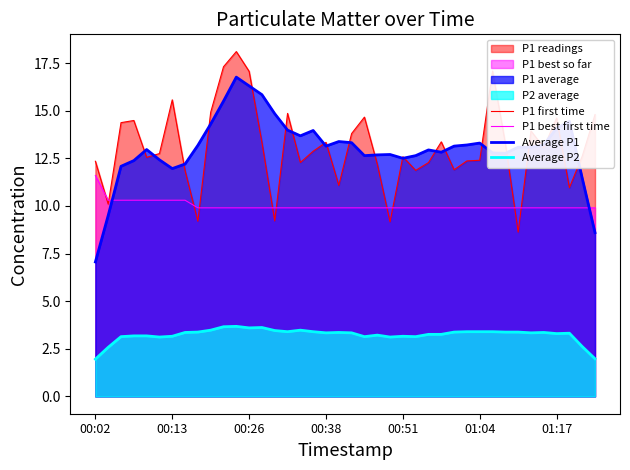

Reading left to right, list all the values displayed in this chart.

P1 first time: 12.3	10.1	14.4	14.5	12.5	12.7	15.6	11.9	9.2	14.9	17.3	18.1	17.1	13.3	9.2	14.9	12.3	12.9	13.3	11.1	13.8	14.7	12.2	9.2	12.6	11.9	12.3	13.4	11.9	12.4	12.4	17.1	13.3	8.6	13.9	13.1	14.6	11.0	12.6	14.8
P1 best first time: 11.6	10.3	10.3	10.3	10.3	10.3	10.3	10.3	9.9	9.9	9.9	9.9	9.9	9.9	9.9	9.9	9.9	9.9	9.9	9.9	9.9	9.9	9.9	9.9	9.9	9.9	9.9	9.9	9.9	9.9	9.9	9.9	9.9	9.9	9.9	9.9	9.9	9.9	9.9	9.9
Average P1: 7.1	9.5	12.1	12.4	13.0	12.4	12.0	12.2	13.2	14.3	15.5	16.8	16.3	15.8	14.8	14.0	13.7	14.0	13.1	13.4	13.3	12.6	12.7	12.7	12.5	12.6	12.9	12.8	13.1	13.2	13.3	12.8	12.8	13.1	13.1	13.2	14.1	14.4	11.5	8.6
Average P2: 2.0	2.6	3.1	3.2	3.2	3.1	3.2	3.4	3.4	3.5	3.7	3.7	3.6	3.6	3.5	3.4	3.5	3.4	3.3	3.4	3.3	3.1	3.2	3.1	3.2	3.1	3.3	3.3	3.4	3.4	3.4	3.4	3.4	3.4	3.3	3.4	3.3	3.3	2.6	2.0